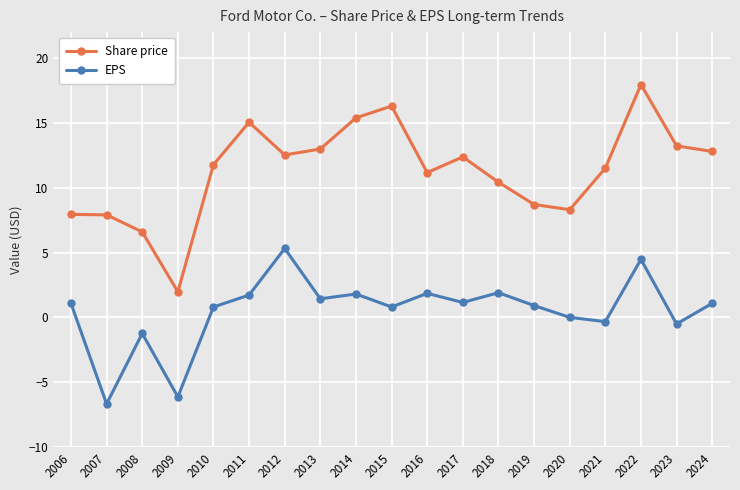

At which category does the chart reach its peak across all series?

2022